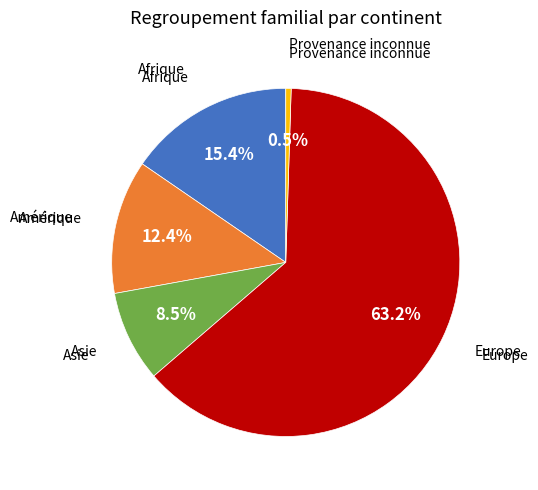

Is there a majority slice in this chart?

Yes